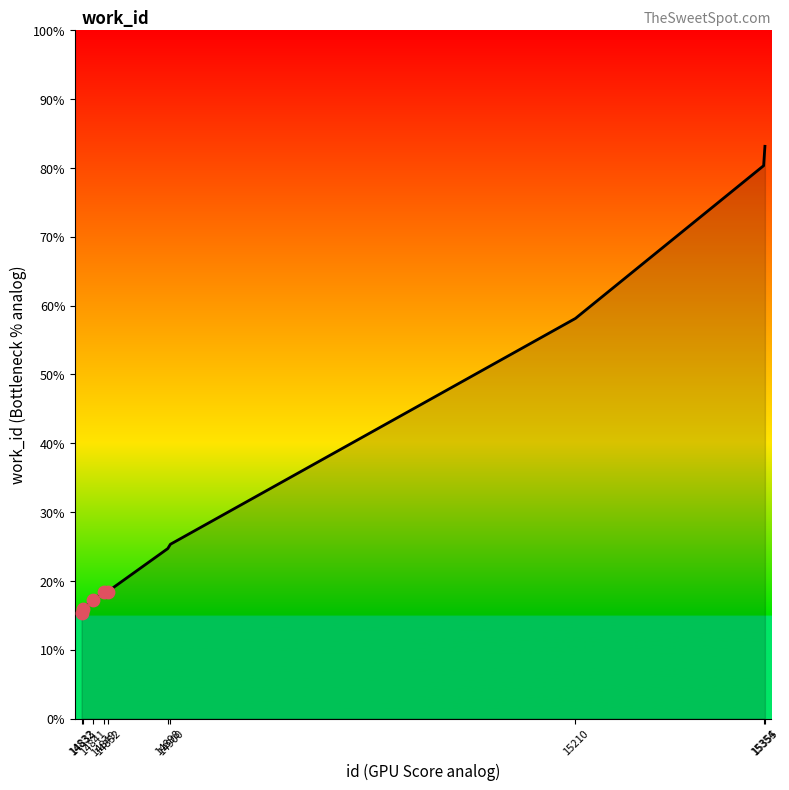

Which has a higher value, 15354 or 14849?

15354